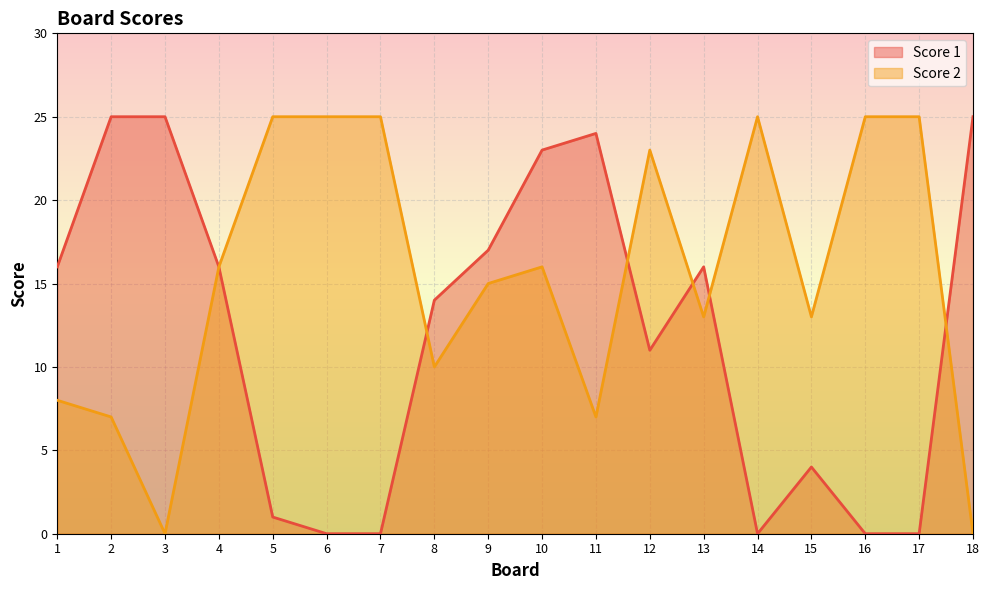

Read the Score 2 value at 8, to the nearest 5.

10